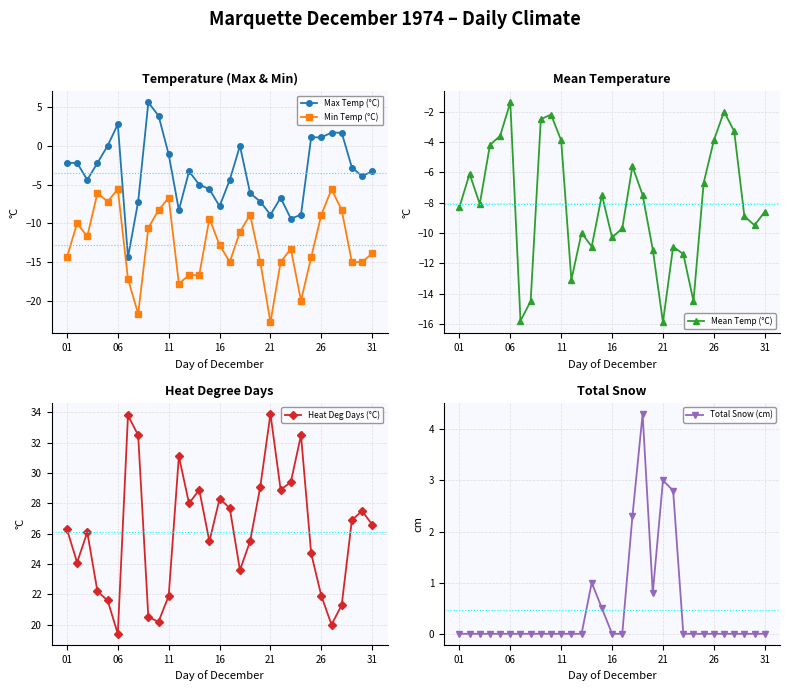

What is the highest value of the Min Temp (°C) series?

-5.6